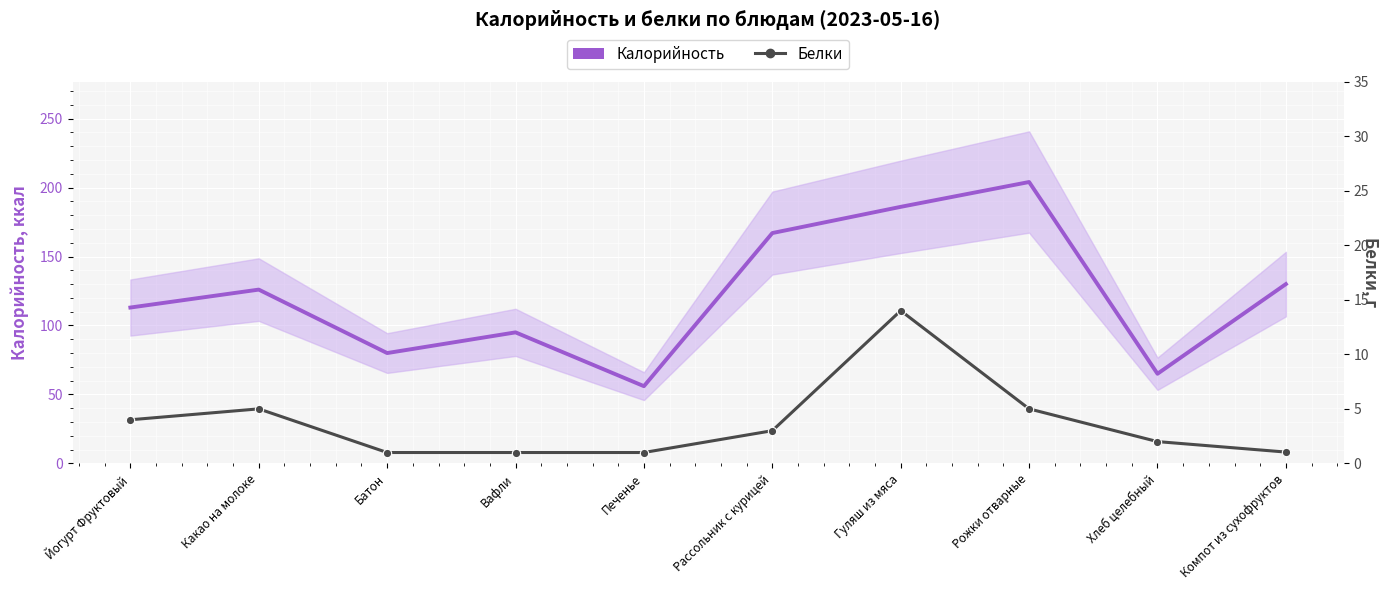

At which label does Белки first exceed 3?

Йогурт Фруктовый